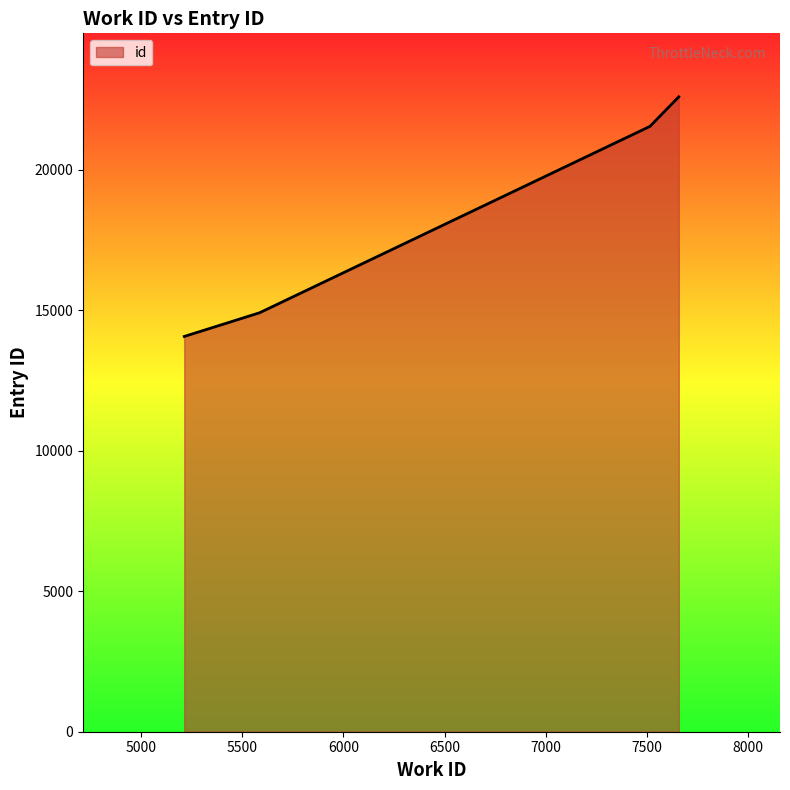

What is the minimum value shown in the chart?

14071